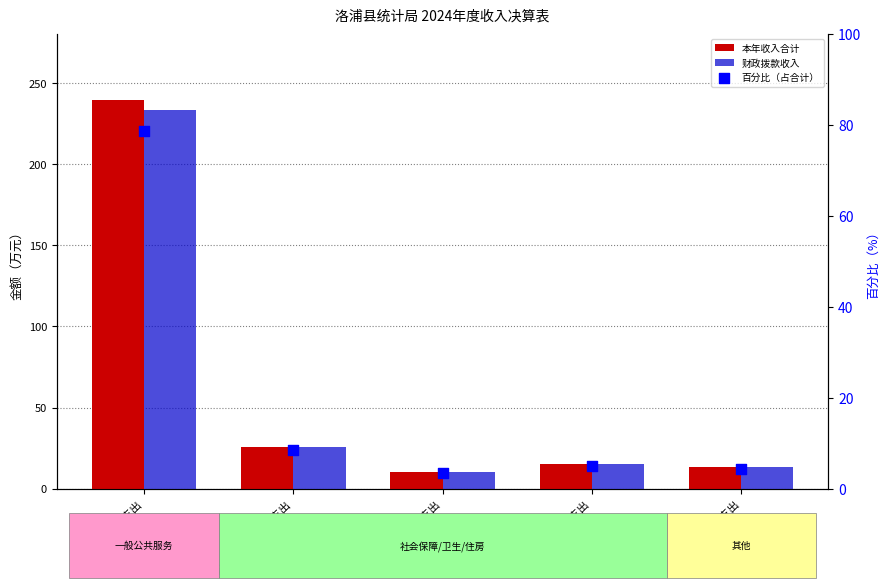

Which series contains the highest Y value?

本年收入合计